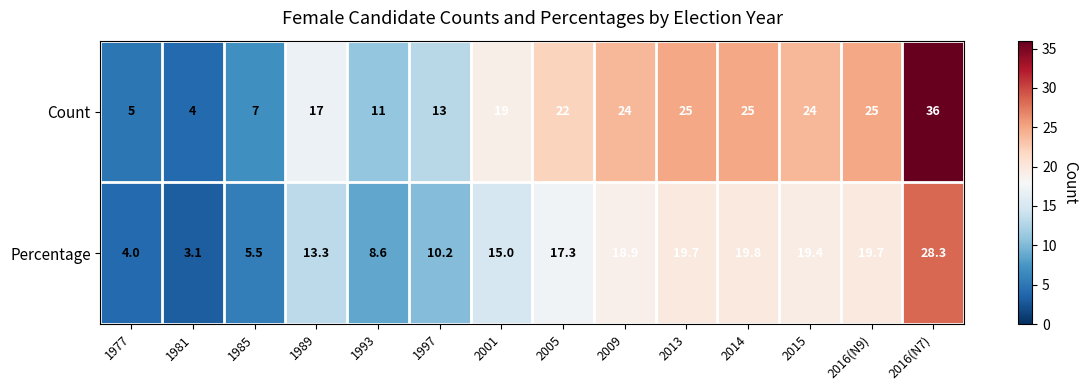

Reading left to right, extract all data points from this chart.

Count: 5.0	4.0	7.0	17.0	11.0	13.0	19.0	22.0	24.0	25.0	25.0	24.0	25.0	36.0
Percentage: 4.0	3.1	5.5	13.3	8.6	10.2	15.0	17.3	18.9	19.7	19.8	19.4	19.7	28.3